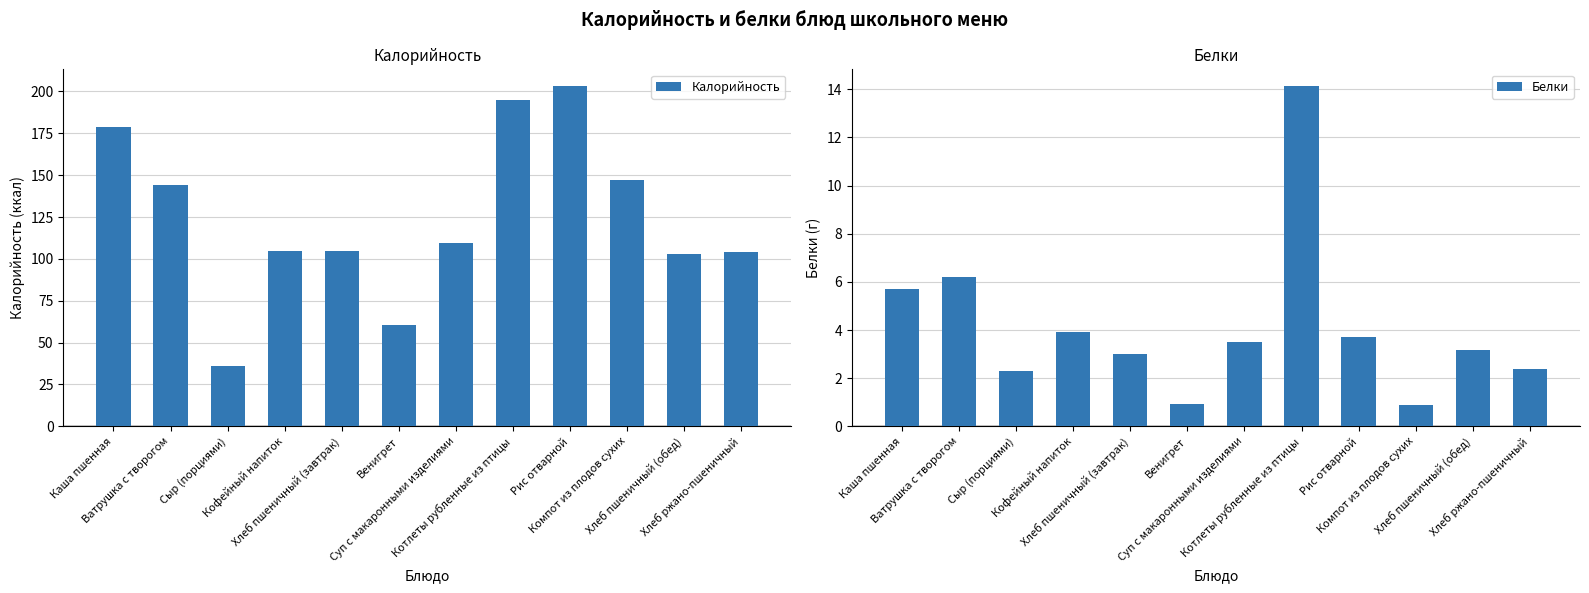

What is the maximum value for Белки?

14.1